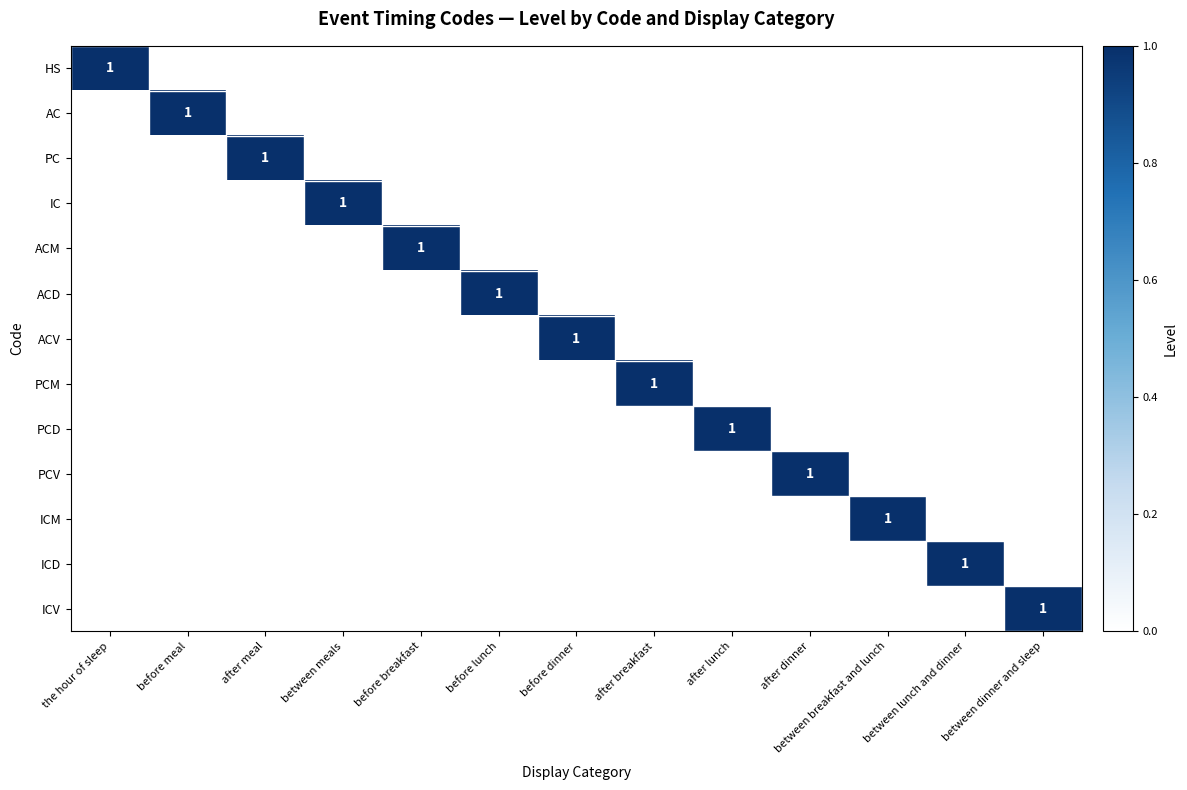

Is it true that PC equals 1 at after meal?

True